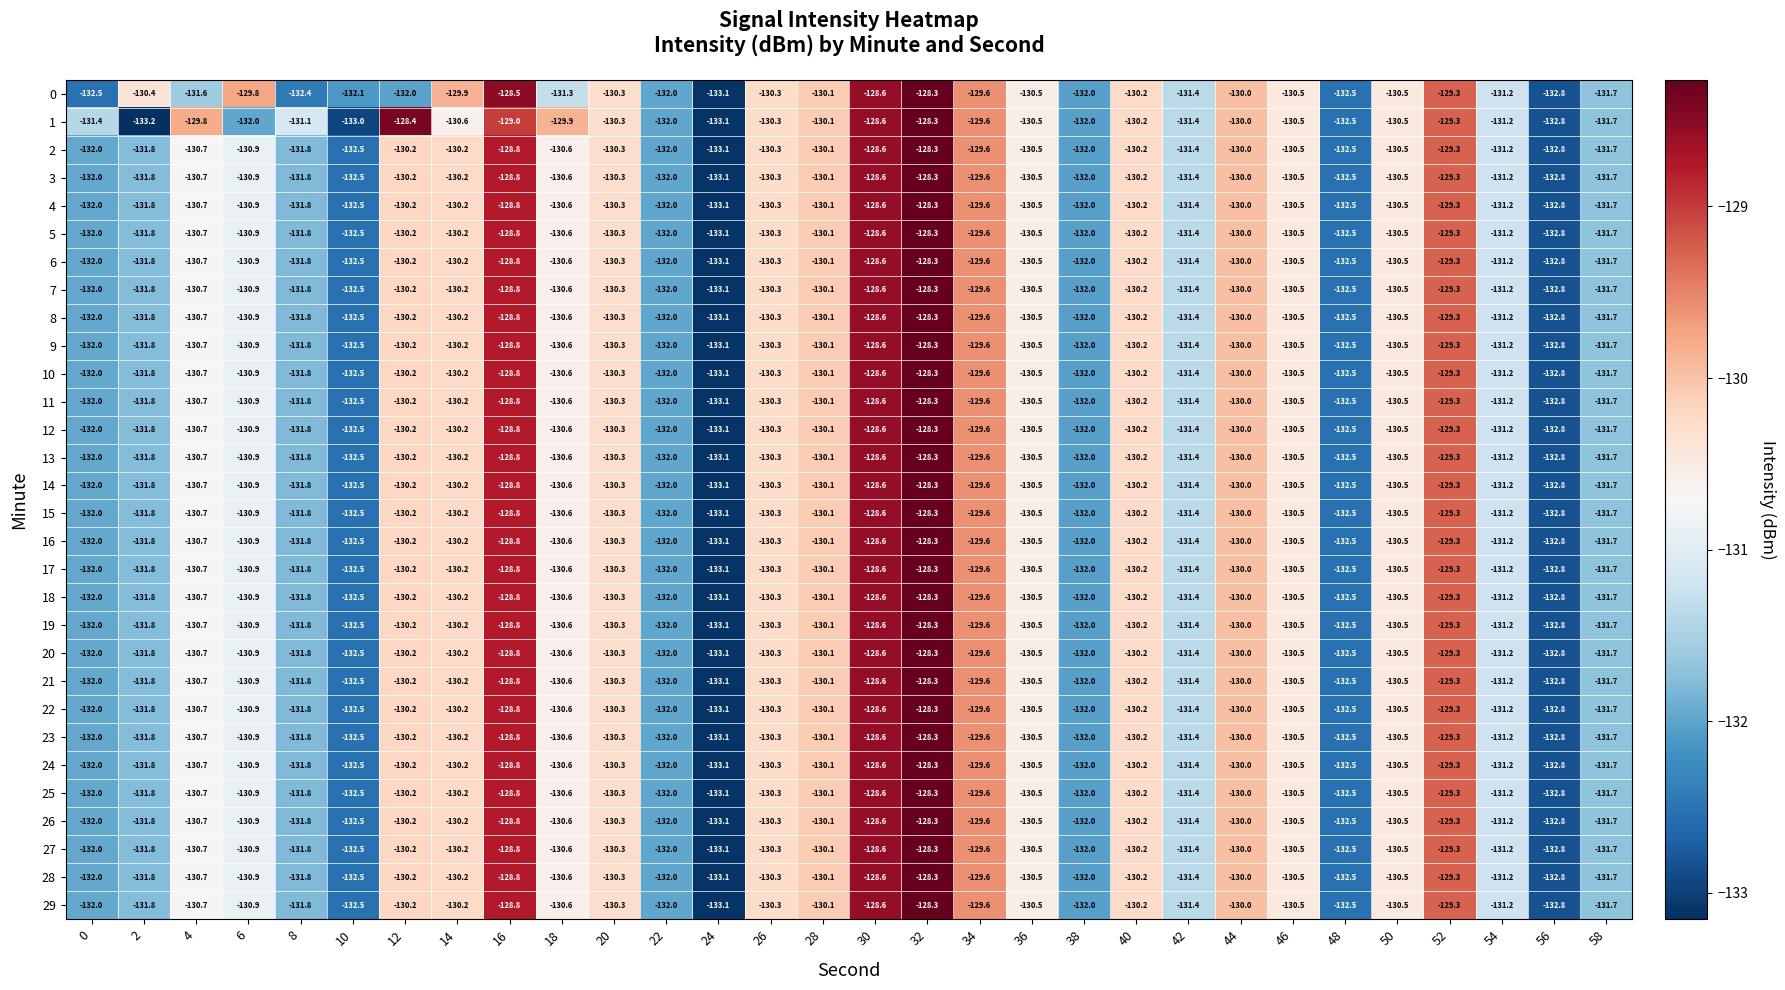

What is the difference between the 11 values at 36 and 52?

1.2